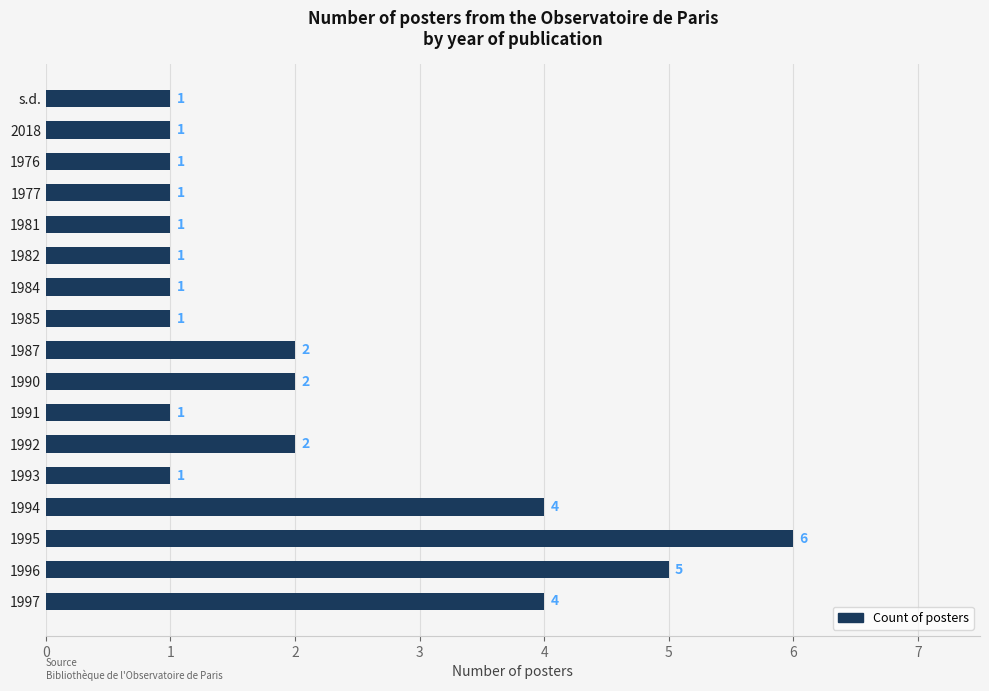

What is the difference between the maximum and second lowest values?

5